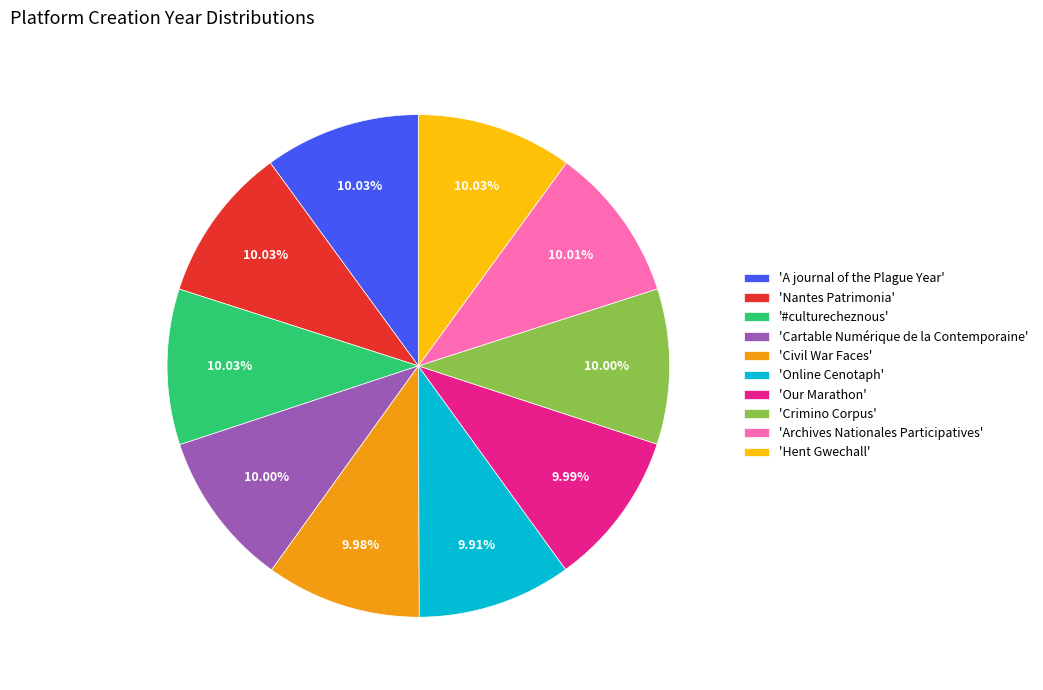

Does 'Hent Gwechall' represent more than half of the total?

No